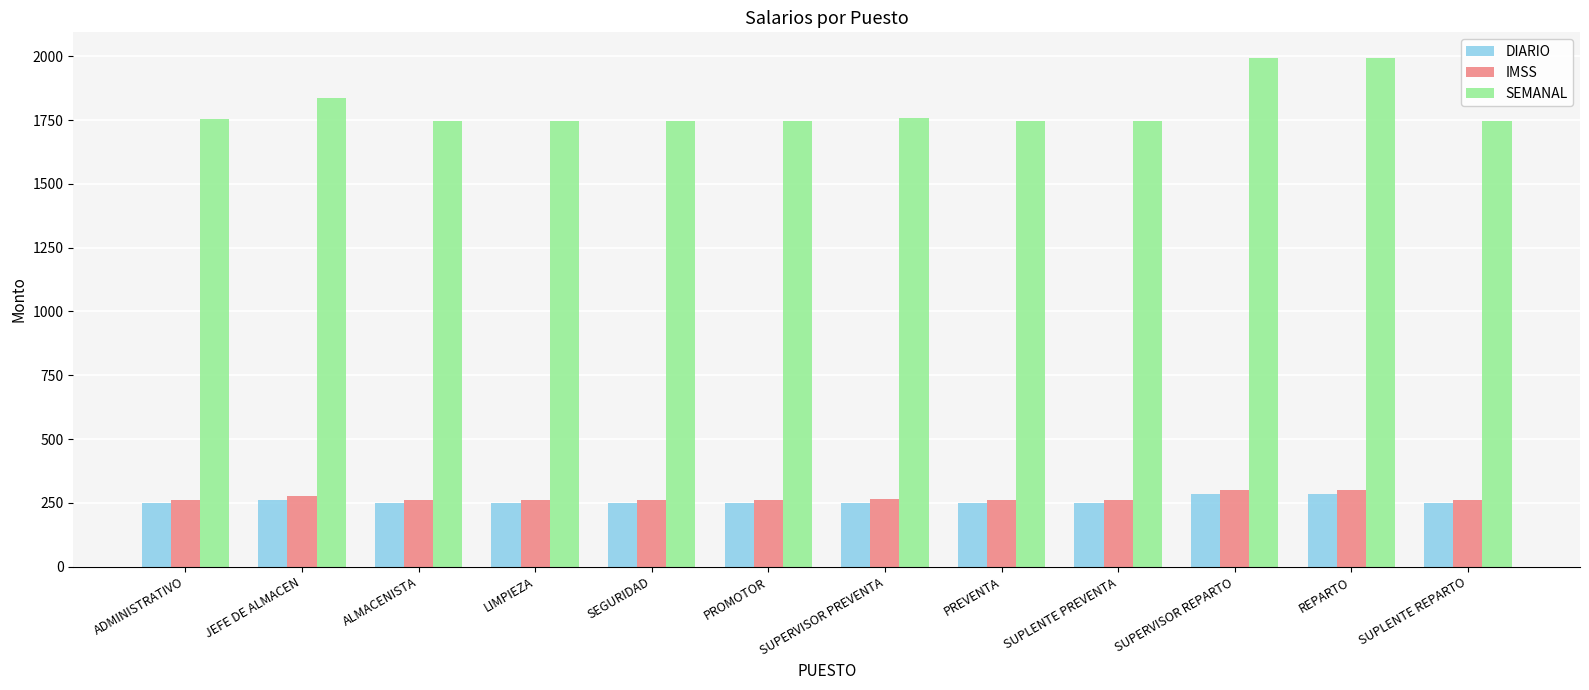

Which series has the largest range (max minus min)?

SEMANAL